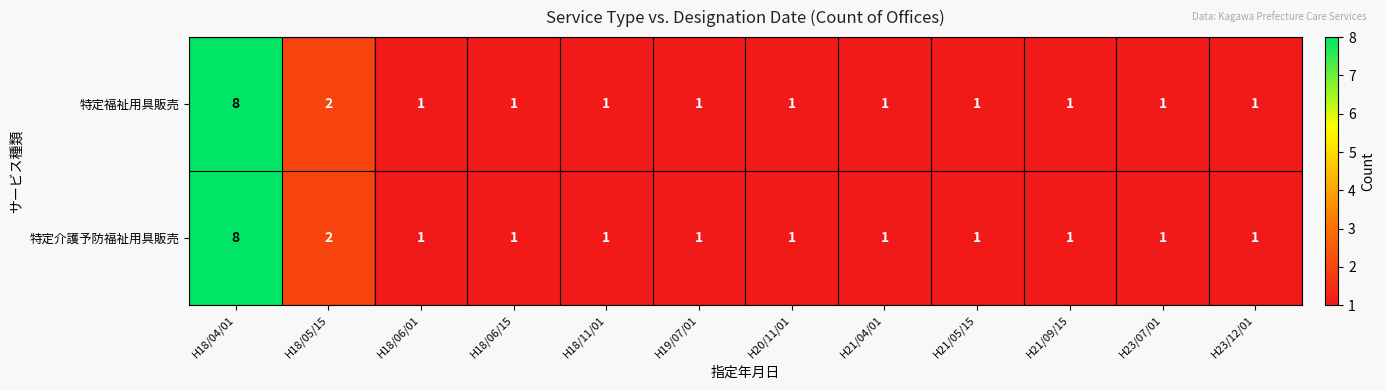

What is the difference between the 特定介護予防福祉用具販売 values at H23/07/01 and H18/04/01?

7